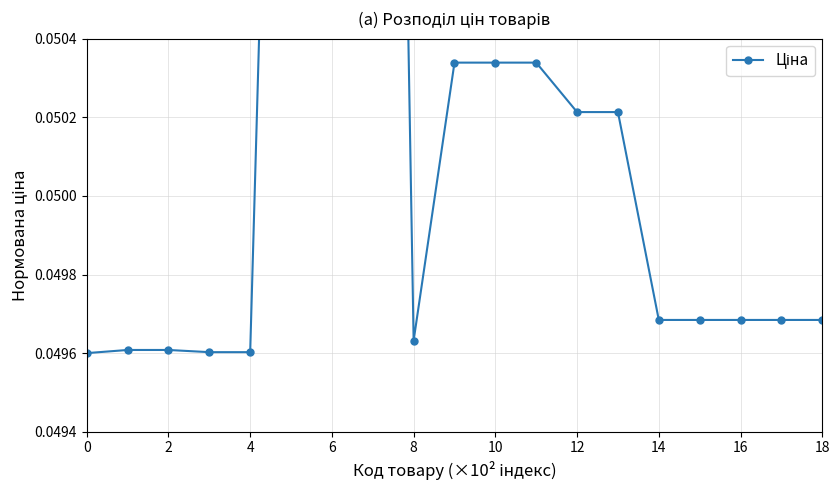

True or false: the data shows 0.0 at 17.

True